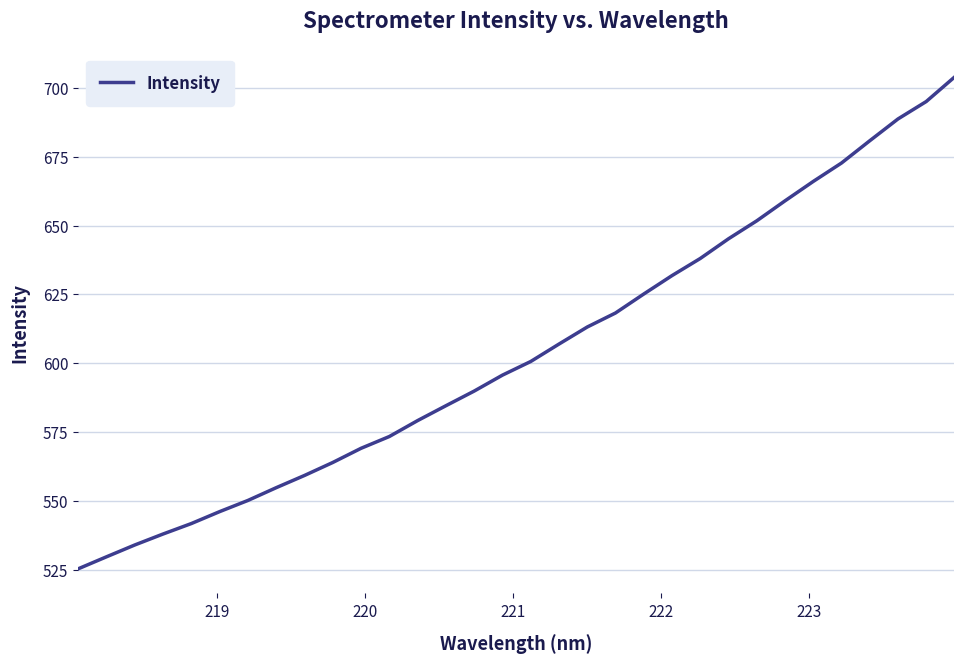

What is the smallest value displayed?

525.3